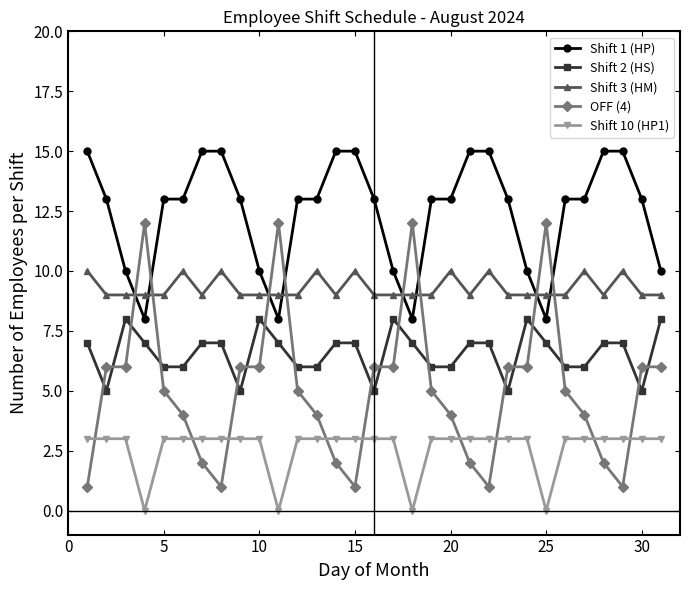

How many Shift 1 (HP) values are between 10 and 15?

27